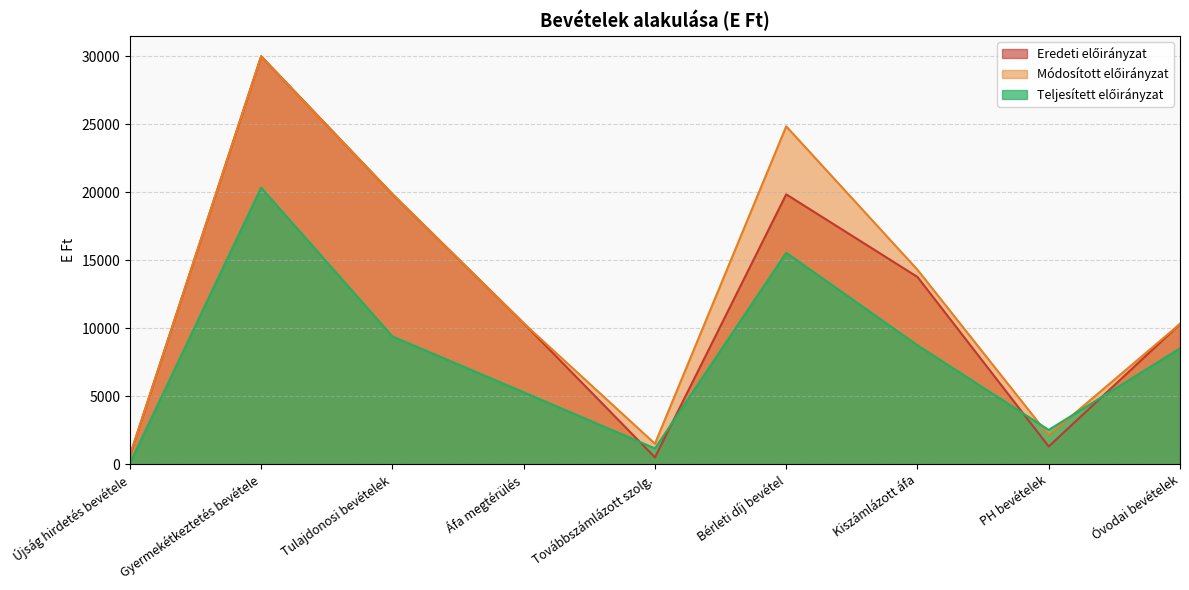

Which has a higher value, Továbbszámlázott szolg. or Újság hirdetés bevétele?

Újság hirdetés bevétele